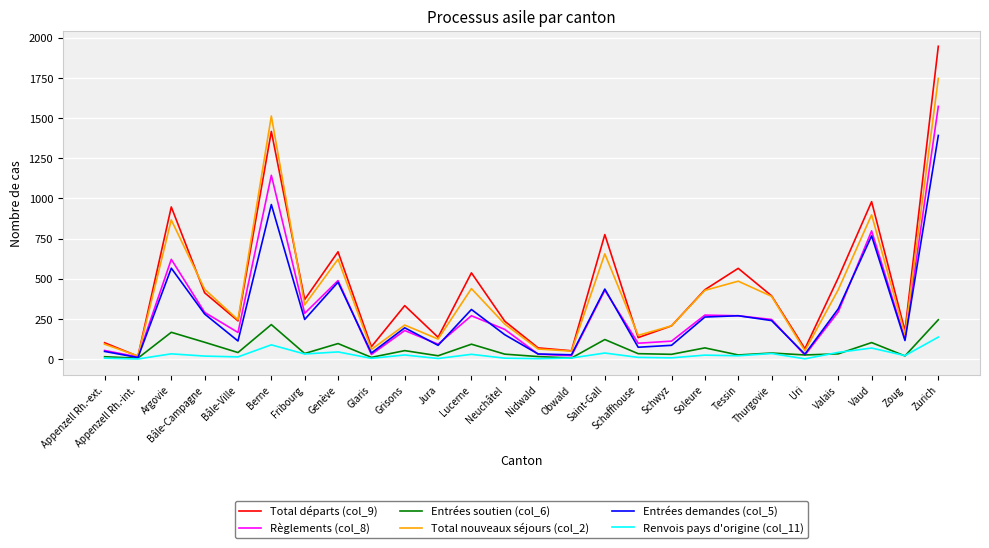

How many lines are shown in the chart?

6